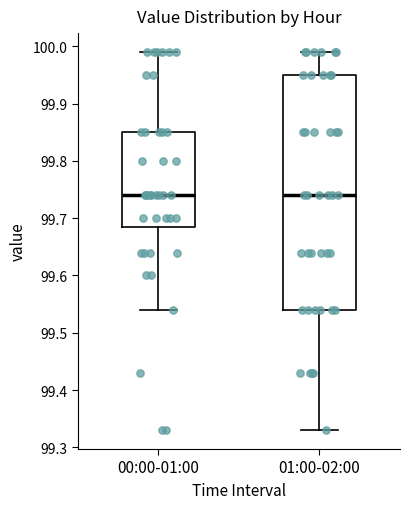

Reading left to right, transcribe this box plot: for each box, give where its median line is, the range the box spans, and where its two whiskers end, as read against the y-axis. The values are not printed on the chart, so give them approximately, as read against the axis.

00:00-01:00: median 99.74, box 99.69 to 99.85, whiskers 99.54 to 99.99
01:00-02:00: median 99.74, box 99.54 to 99.95, whiskers 99.33 to 99.99